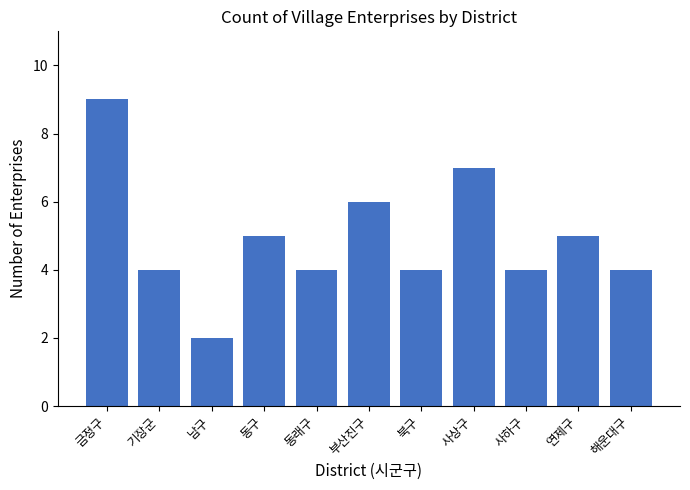

What is the change in value from 남구 to 부산진구?

+4